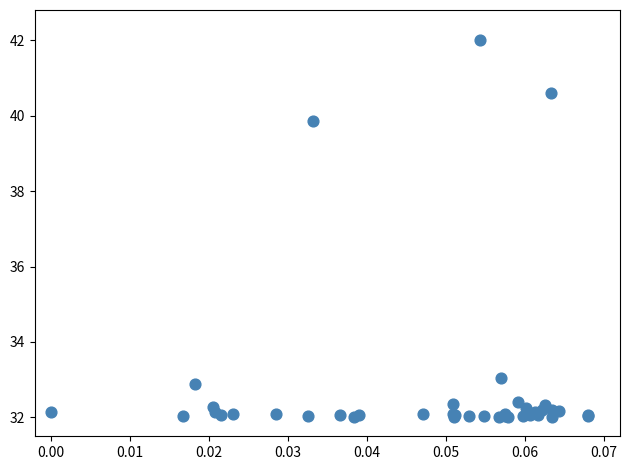

What Y value in the scatter plot is closest to 37?

39.9